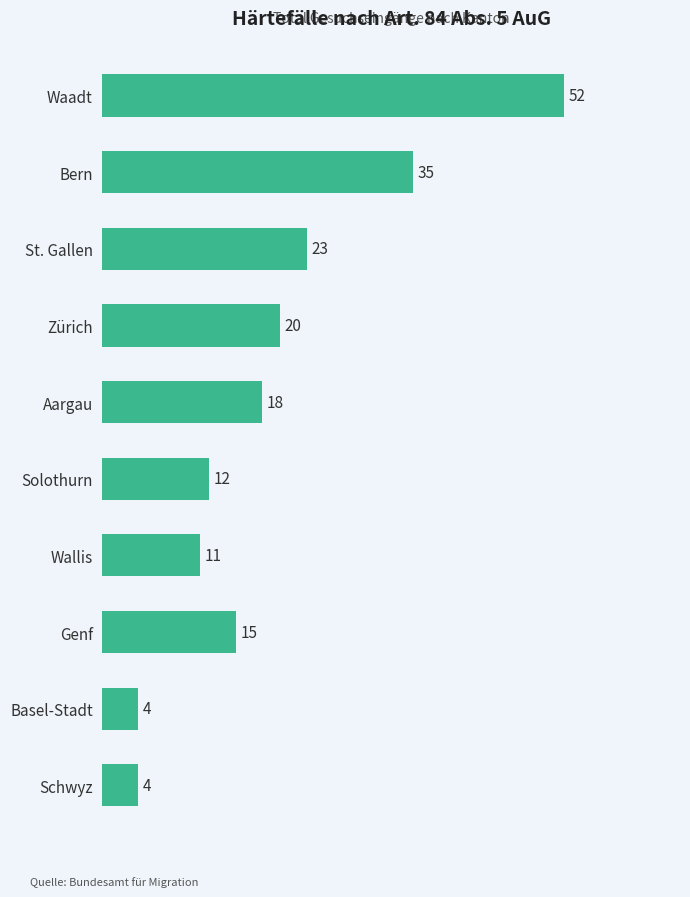

What is the value of the 7th bar from the top?

11